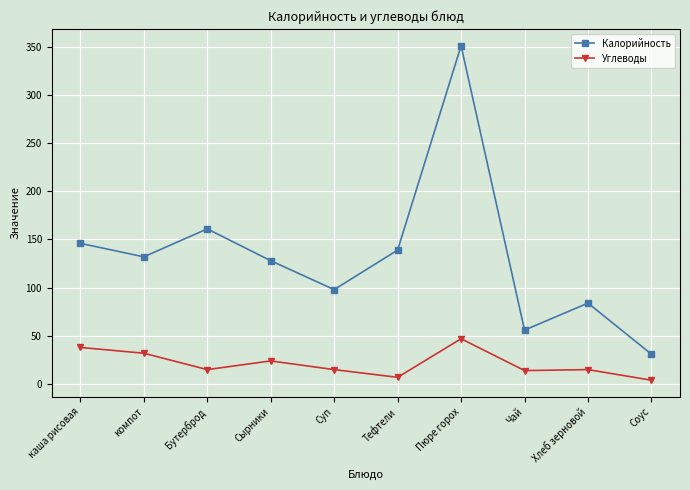

At which category is the sum across all series the highest?

Пюре горох